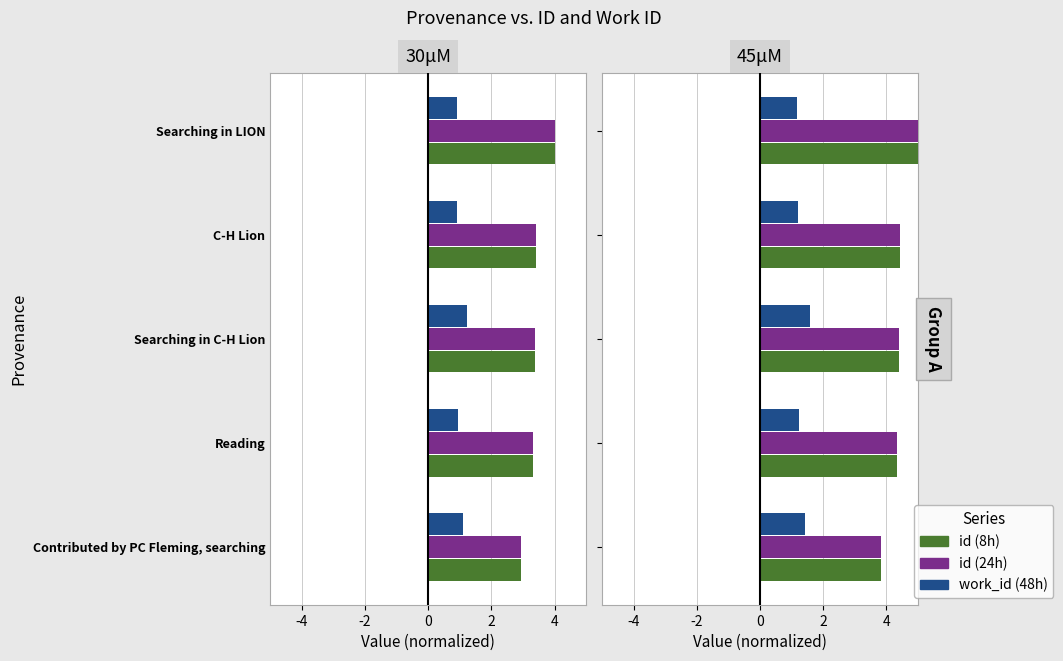

True or false: id (8h) has a value of 1.5 at Reading.

False